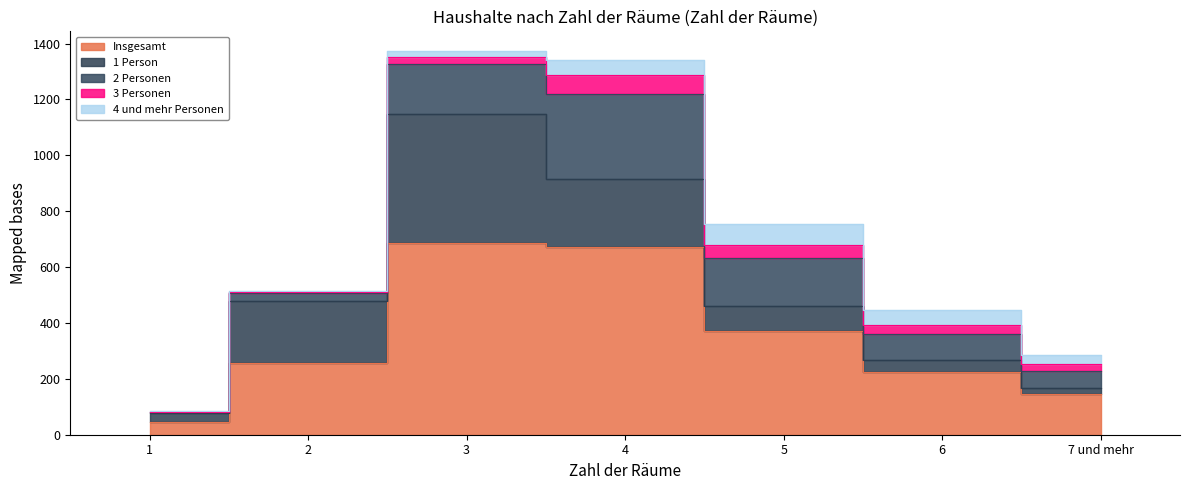

At how many categories does at least one series exceed 575?

2